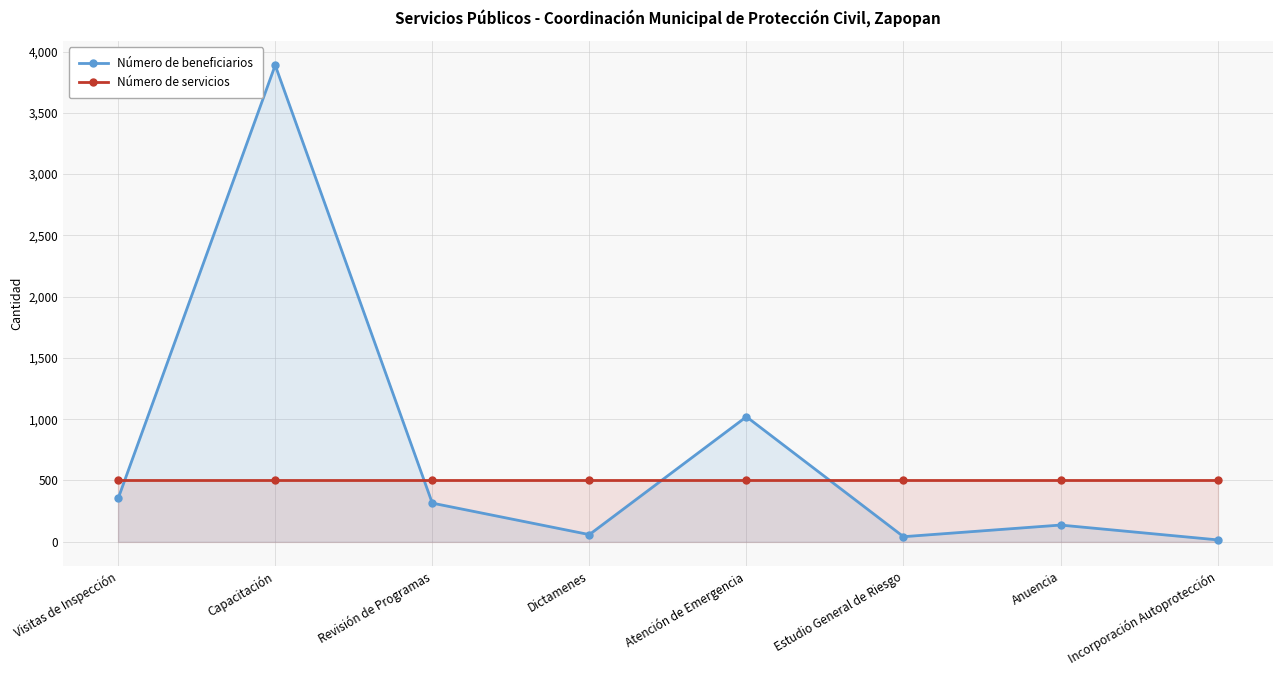

What is the sum of all Número de beneficiarios values?

5827